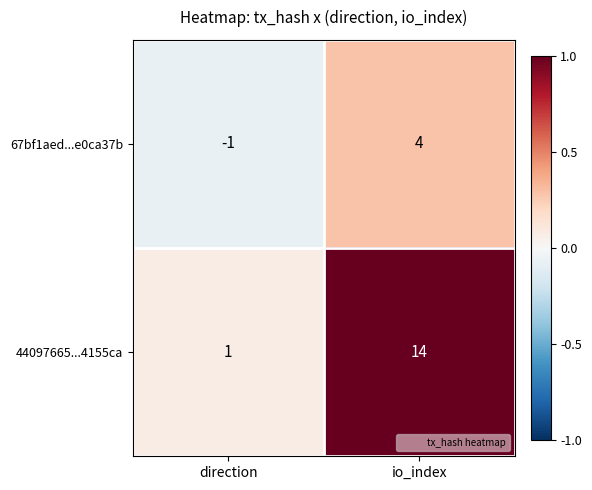

Reading left to right, what are all the values shown in this chart?

67bf1aed...e0ca37b: direction=-1	io_index=4
44097665...4155ca: direction=1	io_index=14